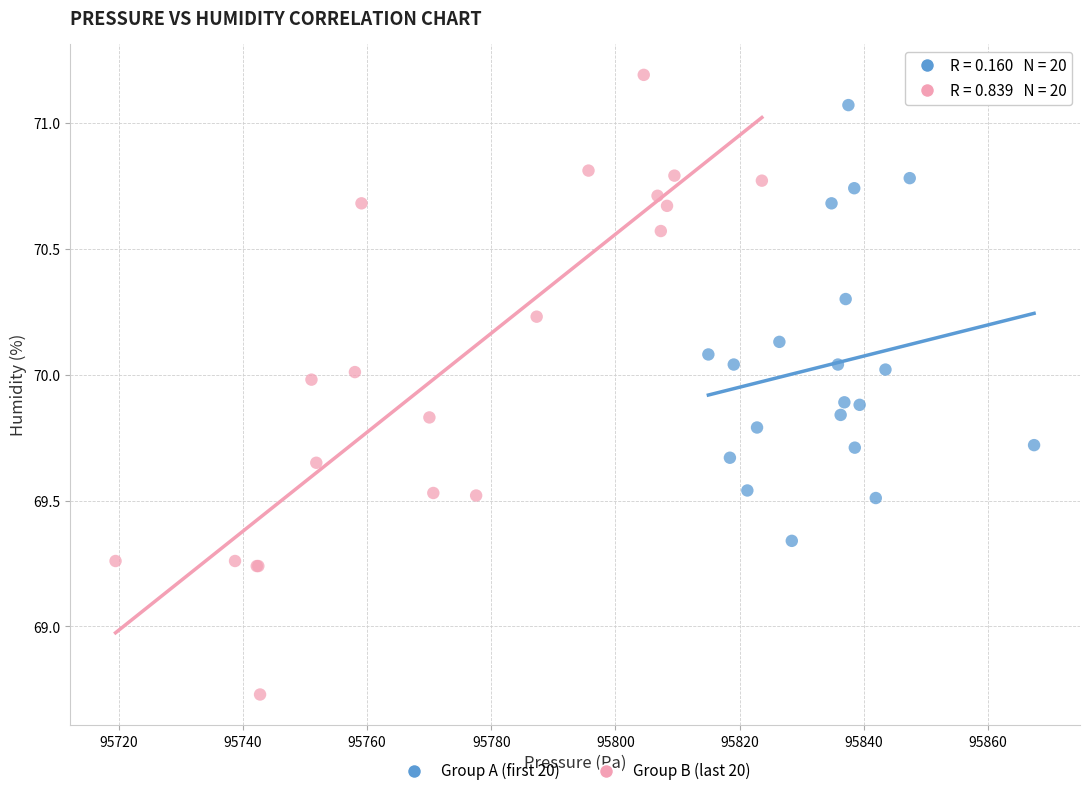

Which series contains the highest Y value?

Group B (last 20)